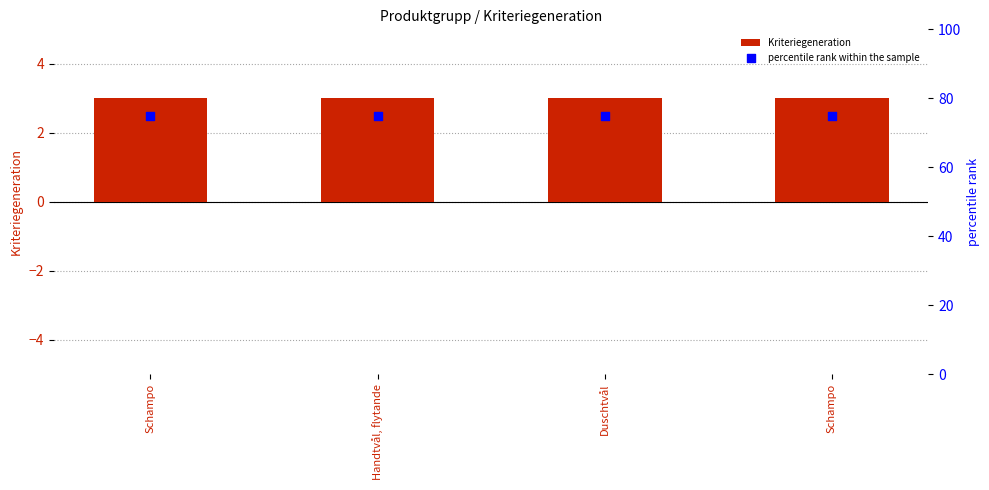

Is the value of percentile rank within the sample at Schampo greater than the value of Kriteriegeneration at Duschtvål?

Yes